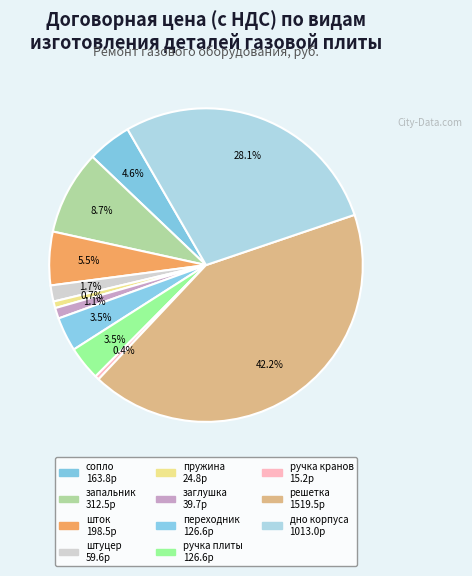

How many segments does this pie chart have?

11